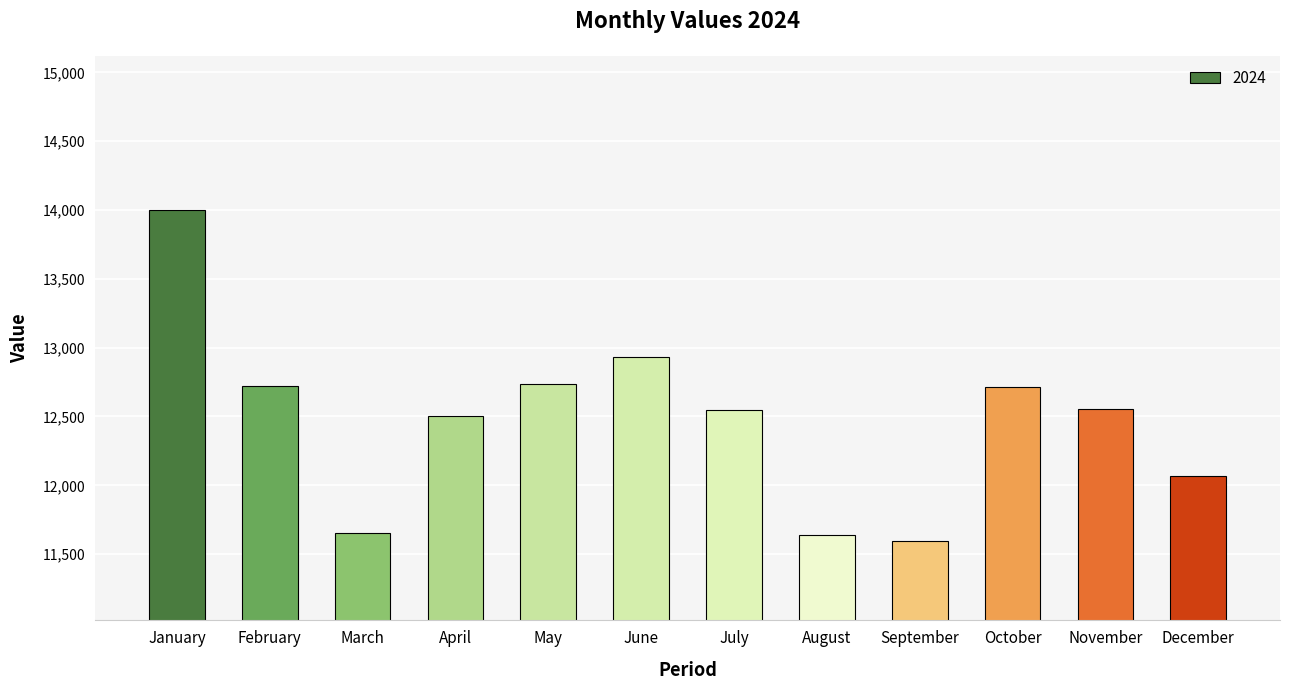

What is the smallest value displayed?

11599